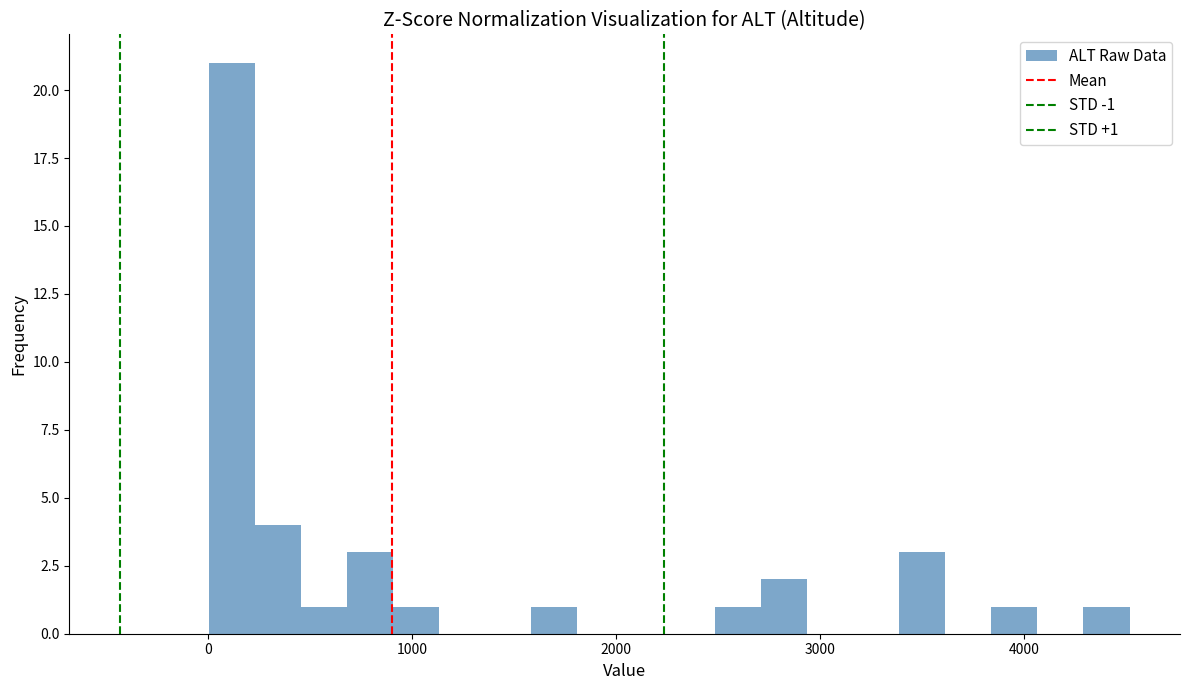

Read against the x-axis, roughly where is the centre of the tallest bar?

100